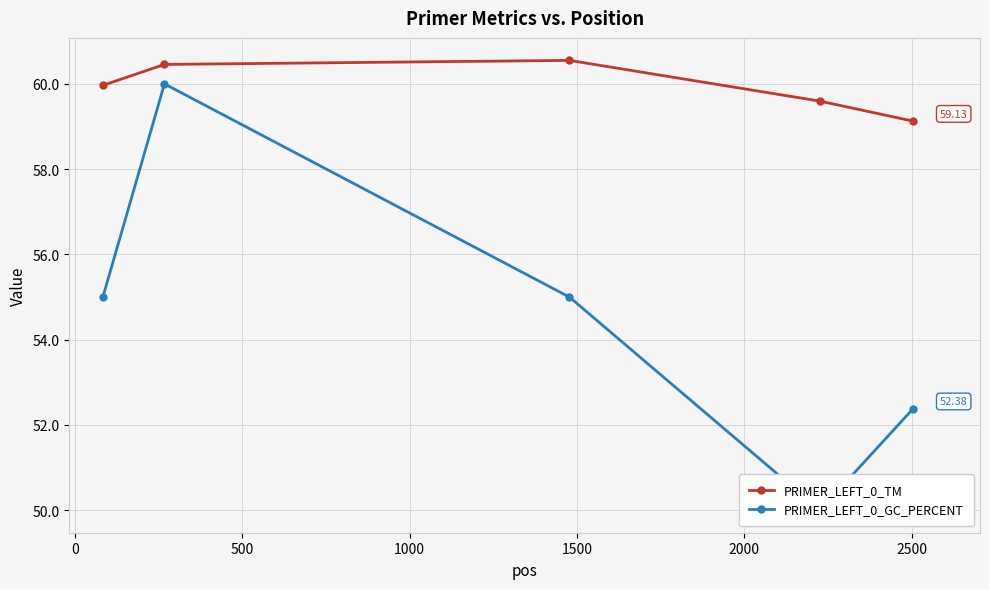

Rank the series by their average value, from lowest to highest.

PRIMER_LEFT_0_GC_PERCENT, PRIMER_LEFT_0_TM